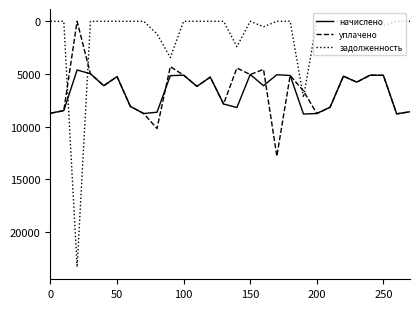

Which series has the largest range (max minus min)?

задолженность